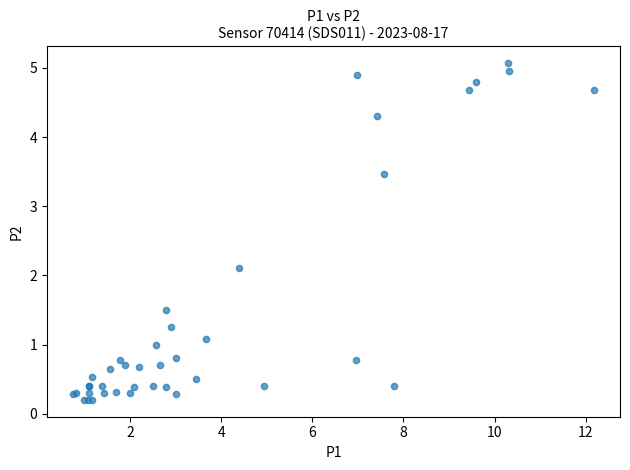

What Y value in the scatter plot is closest to 2?

2.1